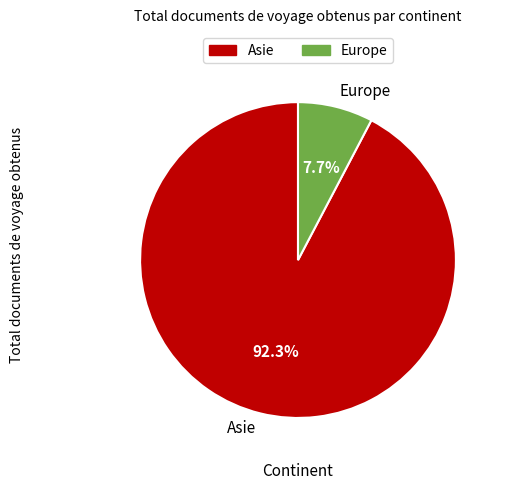

Count the number of slices in the pie.

2